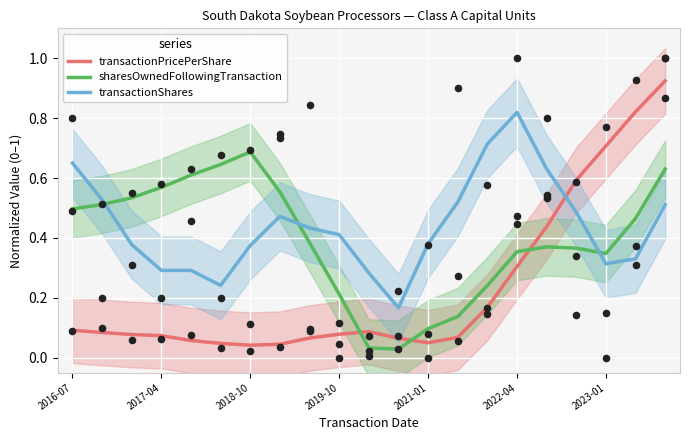

What are all the series names shown in the legend?

transactionPricePerShare, sharesOwnedFollowingTransaction, transactionShares